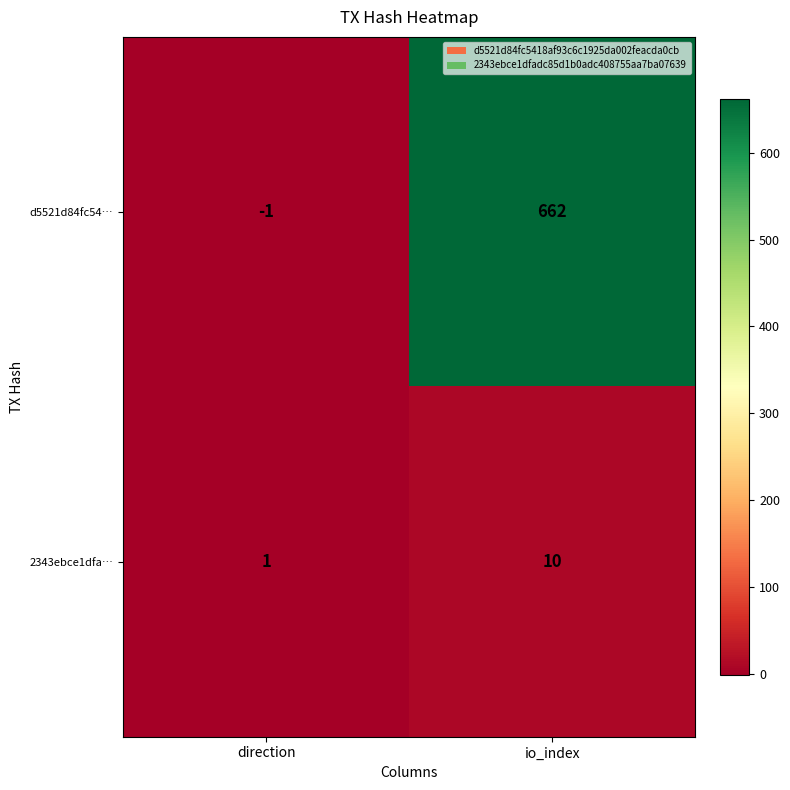

Which category has the lowest value across all series?

direction